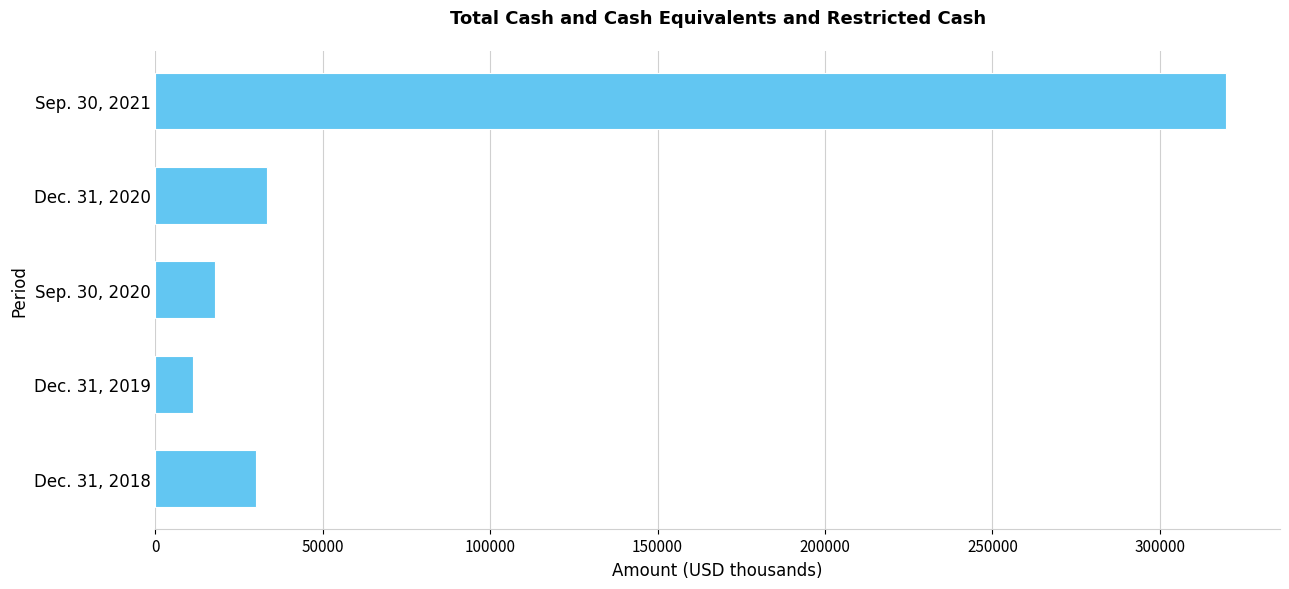

The value at Sep. 30, 2021 is 319867. True or false?

True